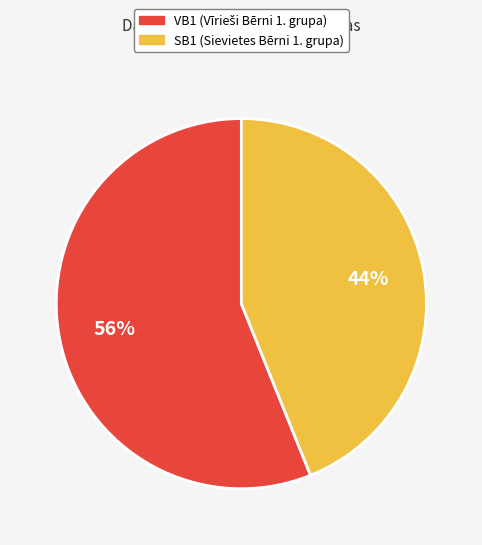

Does SB1 account for over 50% of the chart?

No